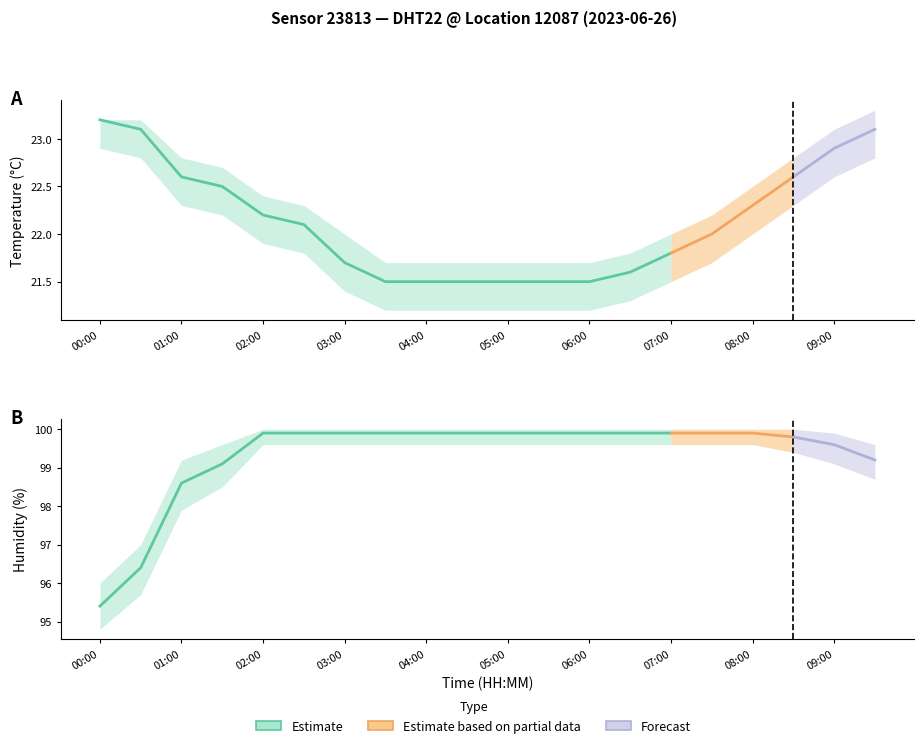

Reading right to left, list all the values displayed in this chart.

temperature: 09:30=23.1	09:00=22.9	08:30=22.6	08:00=22.3	07:30=22.0	07:00=21.8	06:30=21.6	06:00=21.5	05:30=21.5	05:00=21.5	04:30=21.5	04:00=21.5	03:30=21.5	03:00=21.7	02:30=22.1	02:00=22.2	01:30=22.5	01:00=22.6	00:30=23.1	00:00=23.2
temperature_upper: 09:30=23.3	09:00=23.1	08:30=22.8	08:00=22.5	07:30=22.2	07:00=22.0	06:30=21.8	06:00=21.7	05:30=21.7	05:00=21.7	04:30=21.7	04:00=21.7	03:30=21.7	03:00=22.0	02:30=22.3	02:00=22.4	01:30=22.7	01:00=22.8	00:30=23.2	00:00=23.2
temperature_lower: 09:30=22.8	09:00=22.6	08:30=22.3	08:00=22.0	07:30=21.7	07:00=21.5	06:30=21.3	06:00=21.2	05:30=21.2	05:00=21.2	04:30=21.2	04:00=21.2	03:30=21.2	03:00=21.4	02:30=21.8	02:00=21.9	01:30=22.2	01:00=22.3	00:30=22.8	00:00=22.9
humidity: 09:30=99.2	09:00=99.6	08:30=99.8	08:00=99.9	07:30=99.9	07:00=99.9	06:30=99.9	06:00=99.9	05:30=99.9	05:00=99.9	04:30=99.9	04:00=99.9	03:30=99.9	03:00=99.9	02:30=99.9	02:00=99.9	01:30=99.1	01:00=98.6	00:30=96.4	00:00=95.4
humidity_upper: 09:30=99.6	09:00=99.9	08:30=100.0	08:00=100.0	07:30=100.0	07:00=100.0	06:30=100.0	06:00=100.0	05:30=100.0	05:00=100.0	04:30=100.0	04:00=100.0	03:30=100.0	03:00=100.0	02:30=100.0	02:00=100.0	01:30=99.6	01:00=99.2	00:30=97.0	00:00=96.0
humidity_lower: 09:30=98.7	09:00=99.1	08:30=99.4	08:00=99.6	07:30=99.6	07:00=99.6	06:30=99.6	06:00=99.6	05:30=99.6	05:00=99.6	04:30=99.6	04:00=99.6	03:30=99.6	03:00=99.6	02:30=99.6	02:00=99.6	01:30=98.5	01:00=97.9	00:30=95.7	00:00=94.8